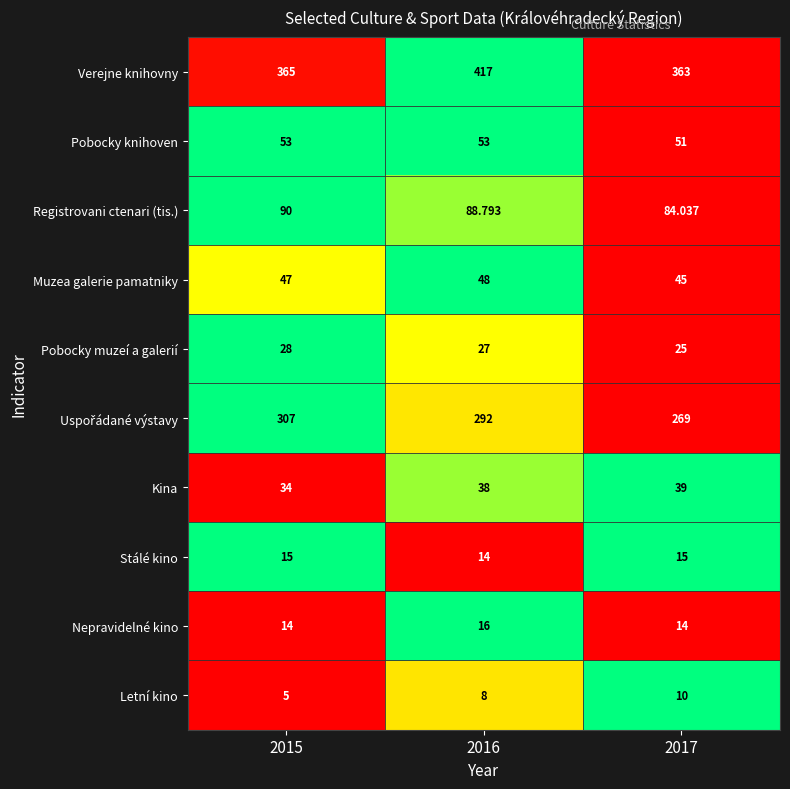

How many categories are shown in the chart?

3